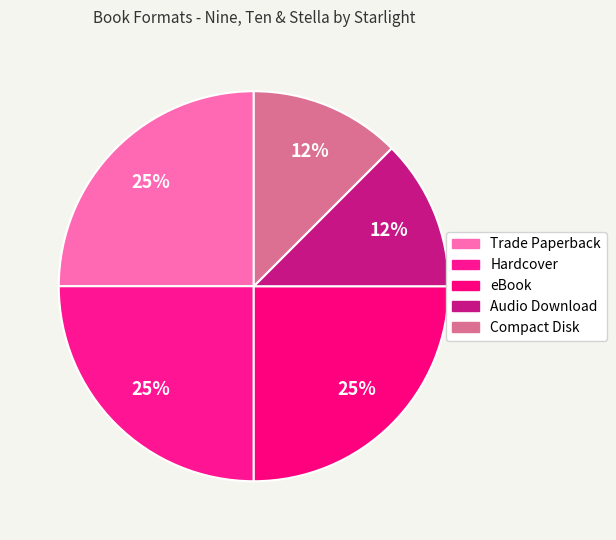

What is the ratio of the value at Audio Download to the value at Compact Disk?

1.0